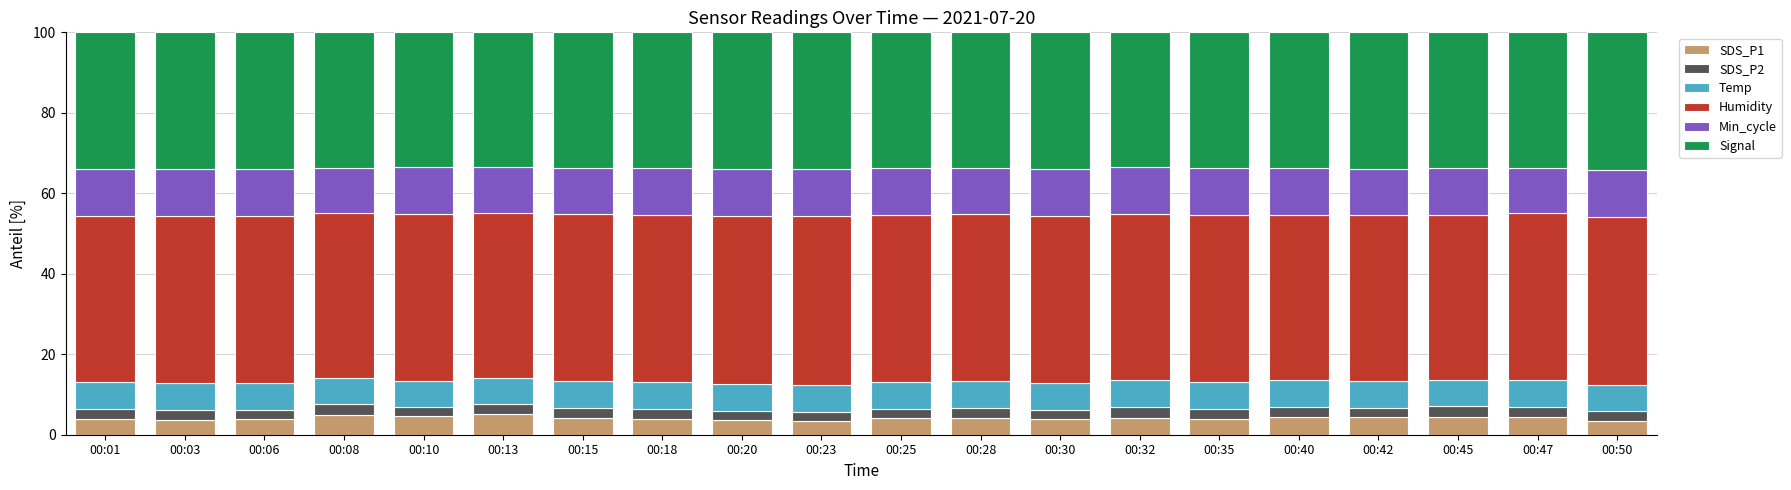

What is the highest value of the SDS_P1 series?

5.2